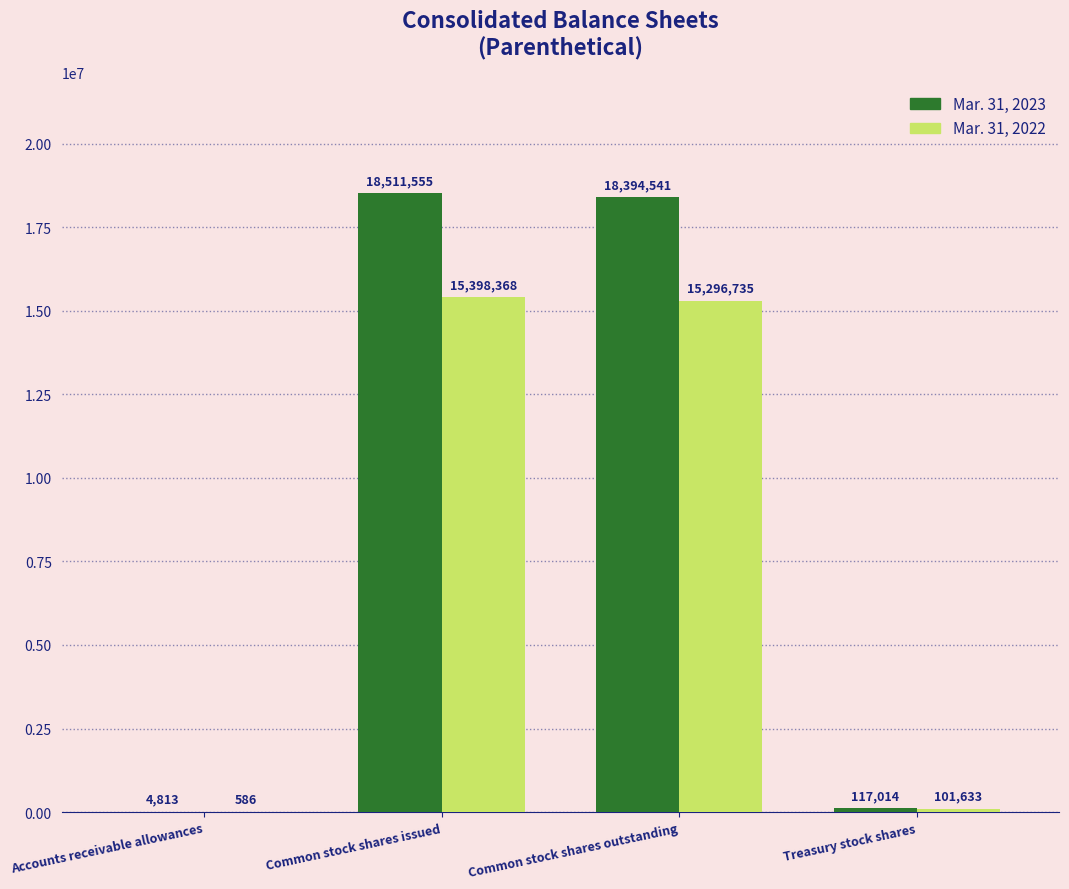

How many distinct data groups are displayed?

2